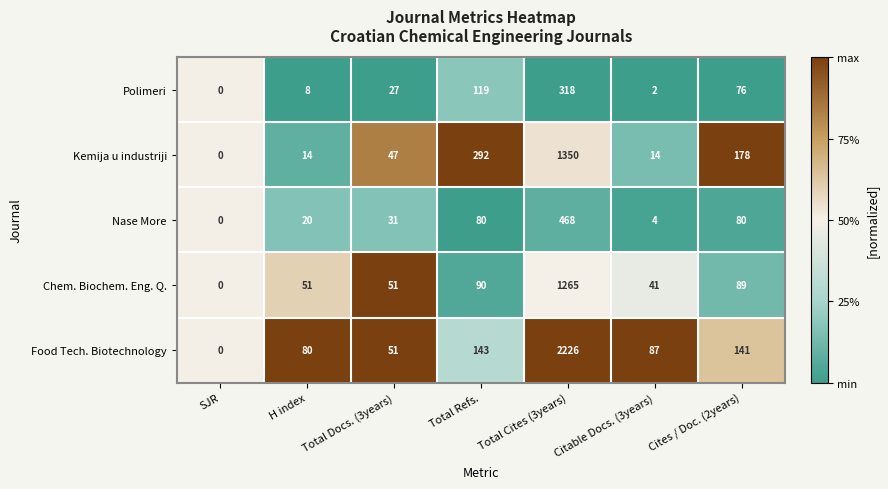

Which category has the highest value across all series?

Total Cites (3years)